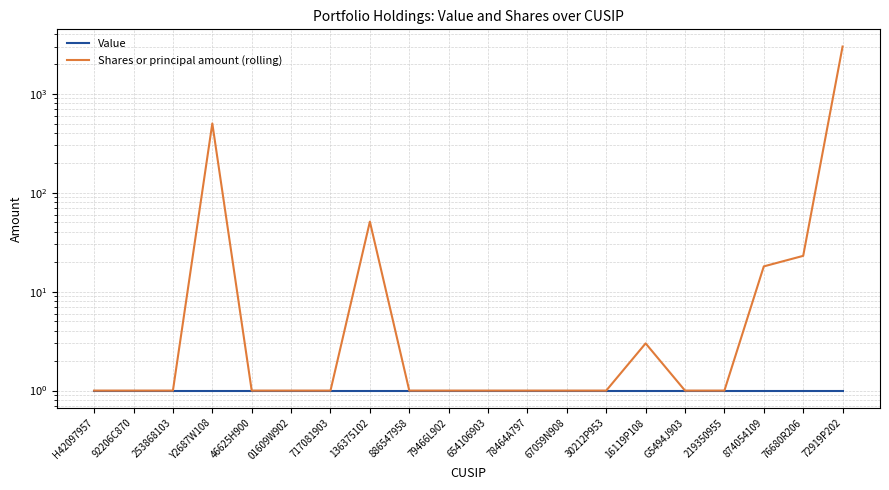

True or false: Value and Shares or principal amount (rolling) intersect in this chart.

False